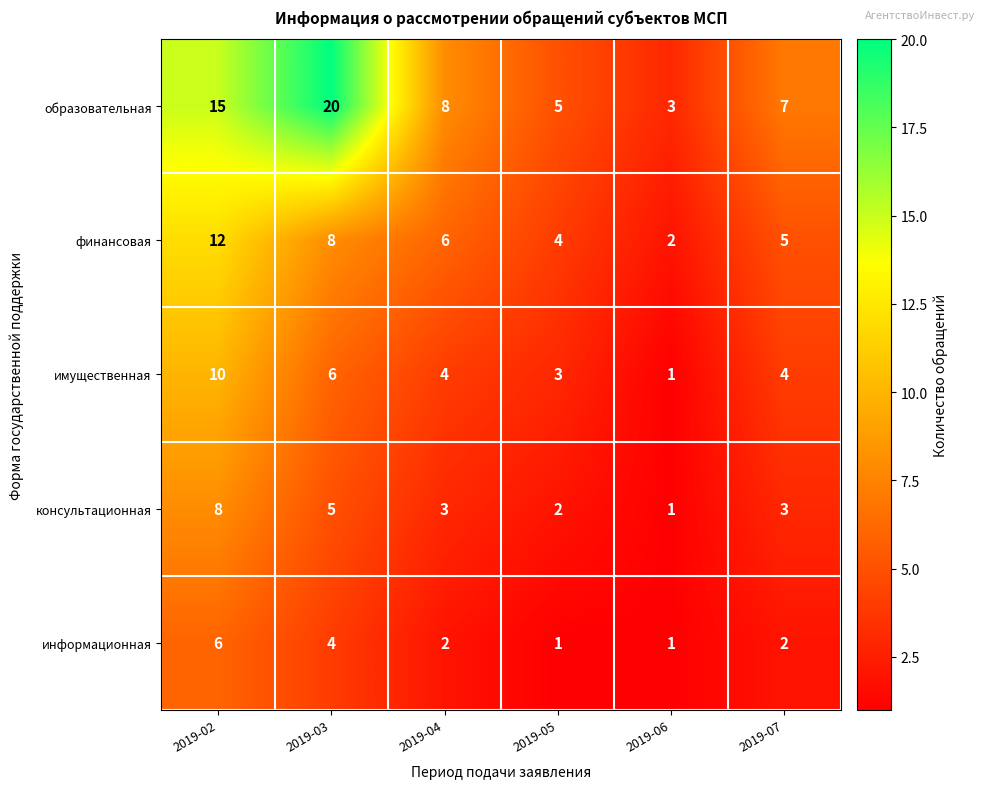

Which series has the largest range (max minus min)?

образовательная